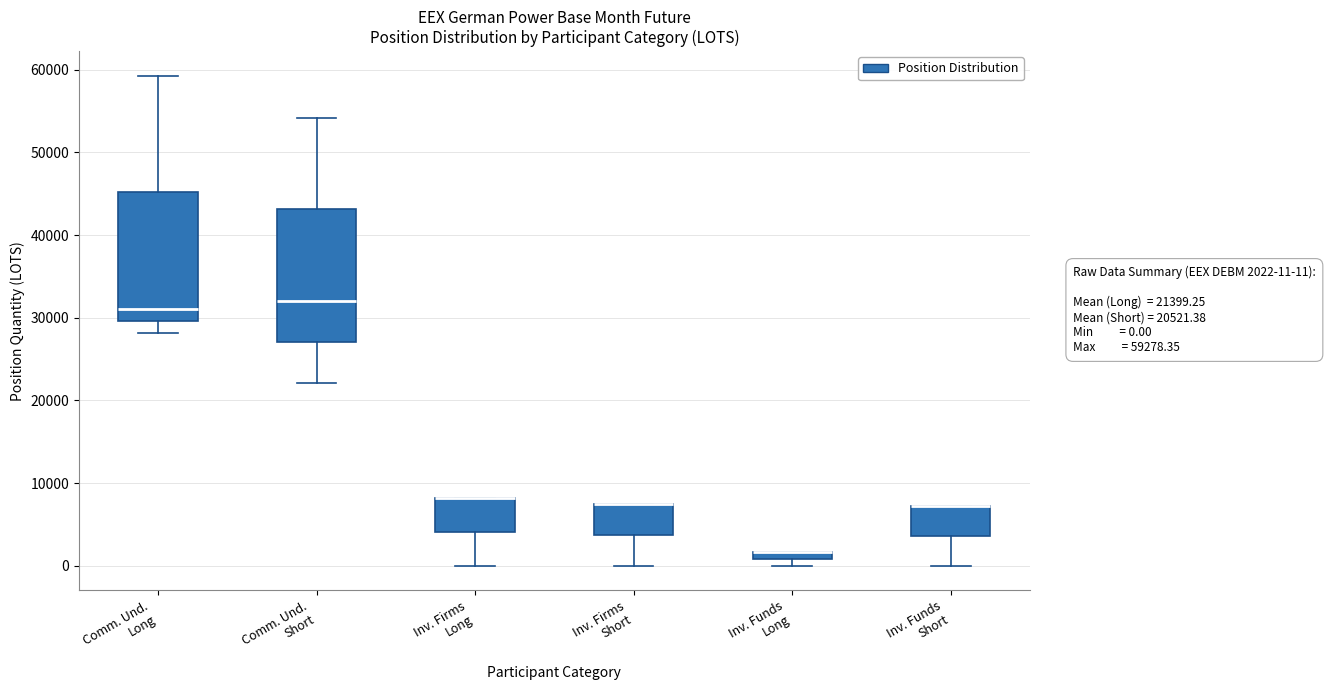

Where does the lower whisker of the box for Inv. Firms Short end on the y-axis? The values are not printed on the chart, so give them approximately, as read against the axis.

0